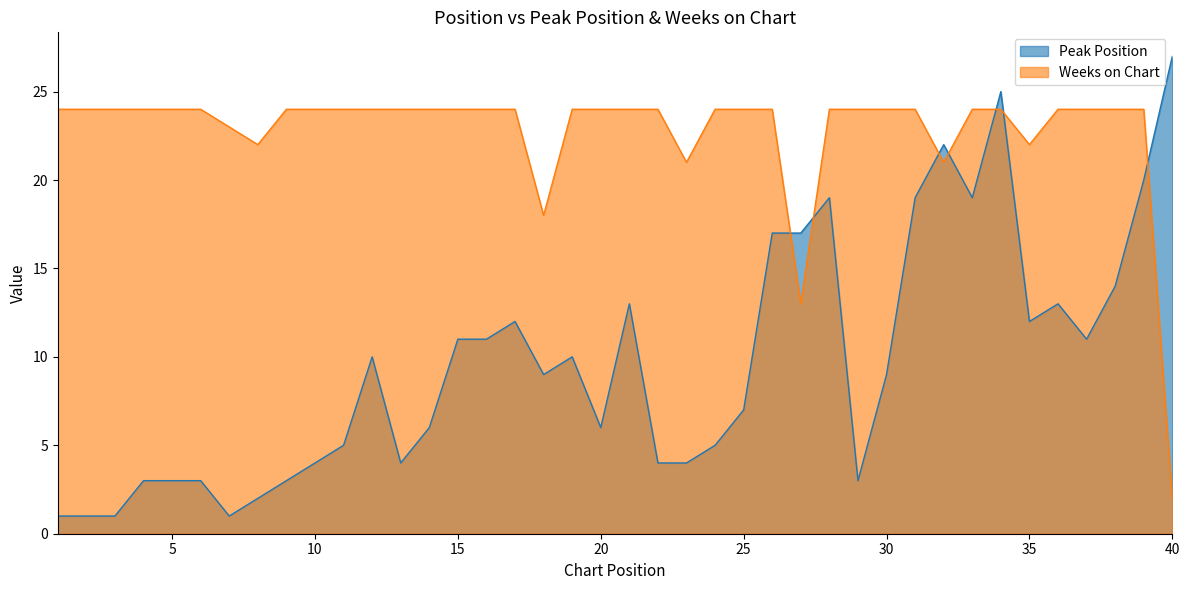

How many lines are shown in the chart?

2